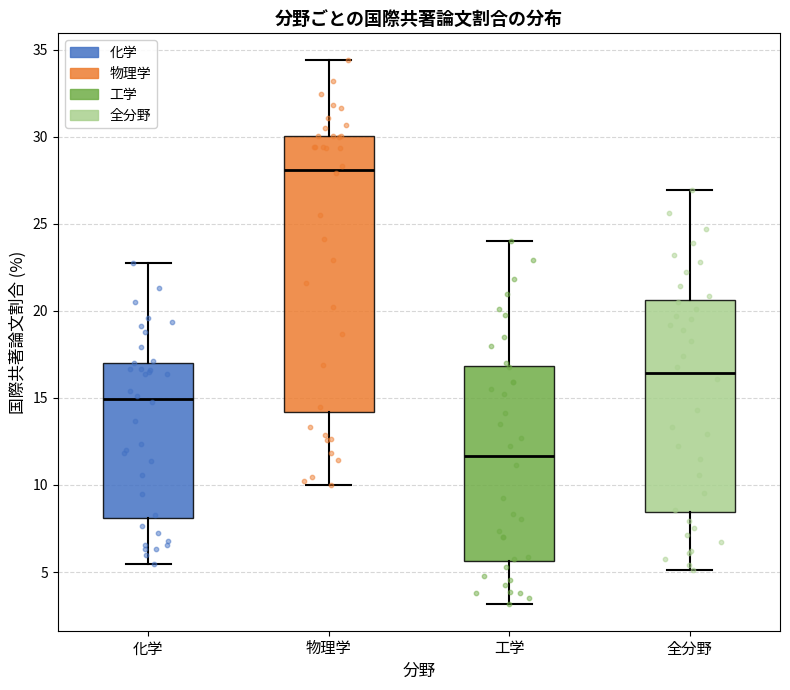

Comparing the boxes themselves (not the whiskers), which one is the tallest?

物理学